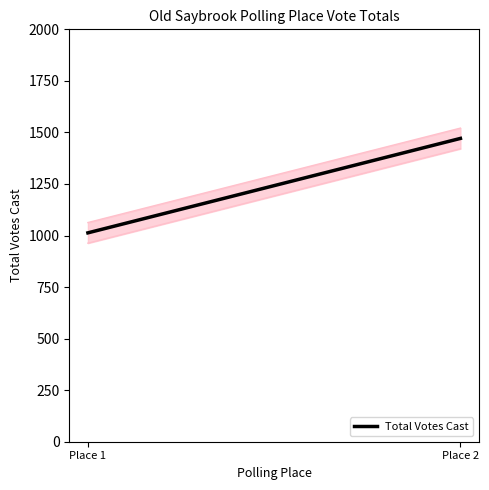

Reading left to right, extract all data points from this chart.

Place 1=1013	Place 2=1471